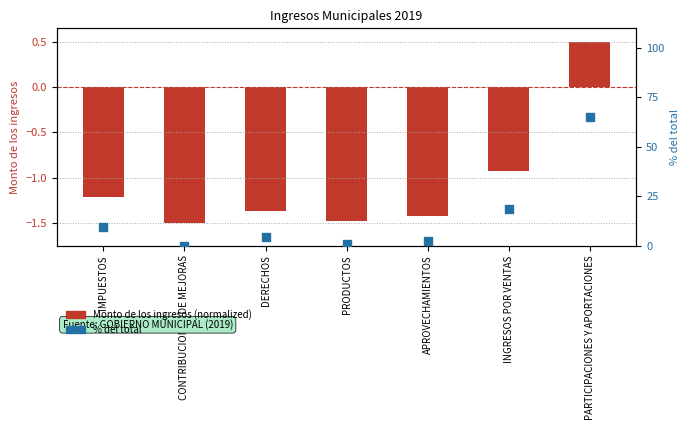

What is the total value across all series at DERECHOS?

2.9